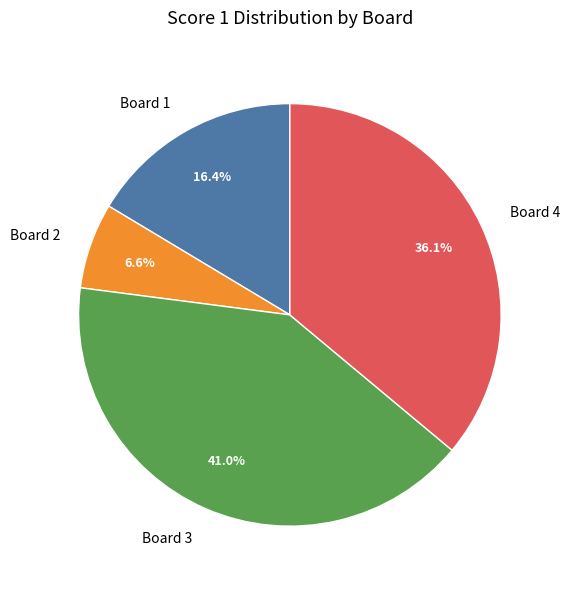

Which category has the smallest portion of the pie?

Board 2